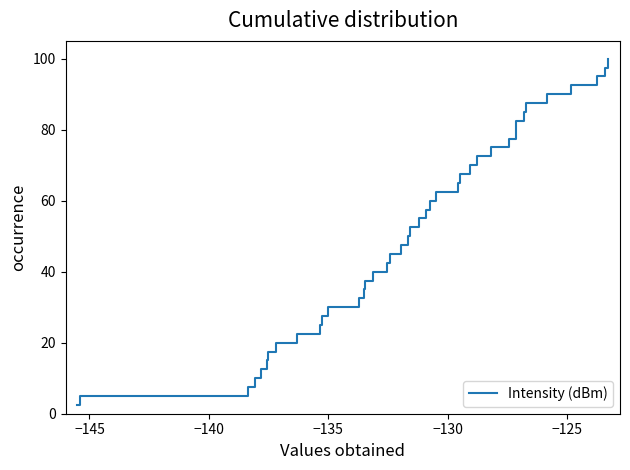

Count the number of values greater than 52.

20